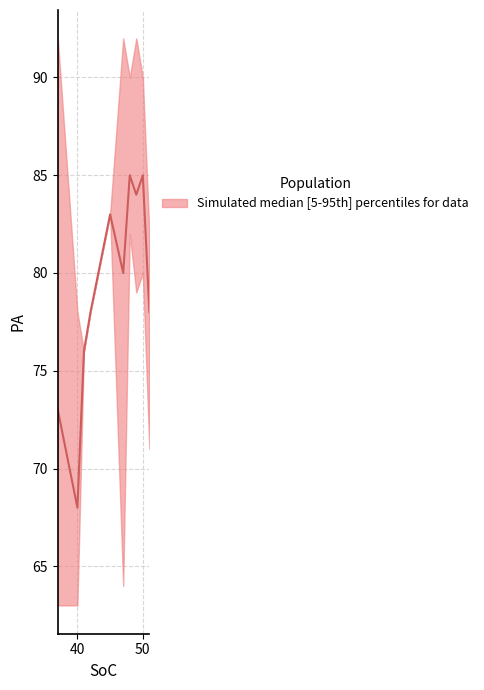

True or false: lower has a value of 17 at 49.

False